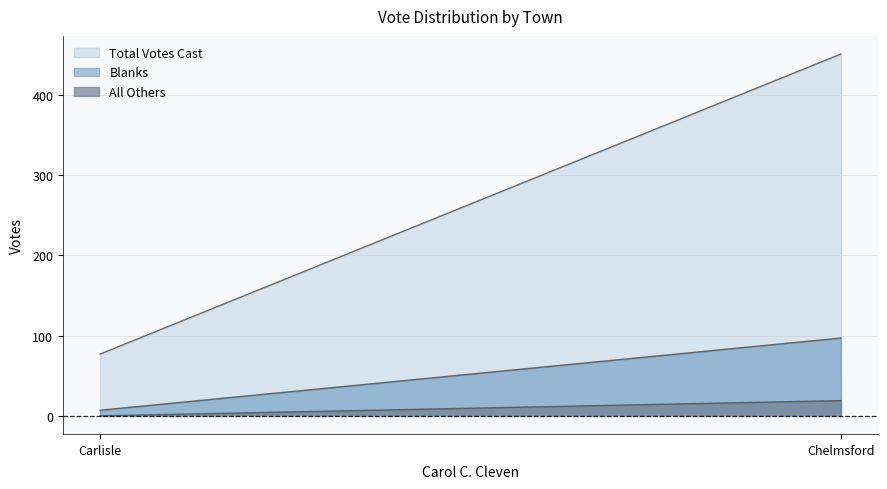

Which series has the largest total across all categories?

Total Votes Cast